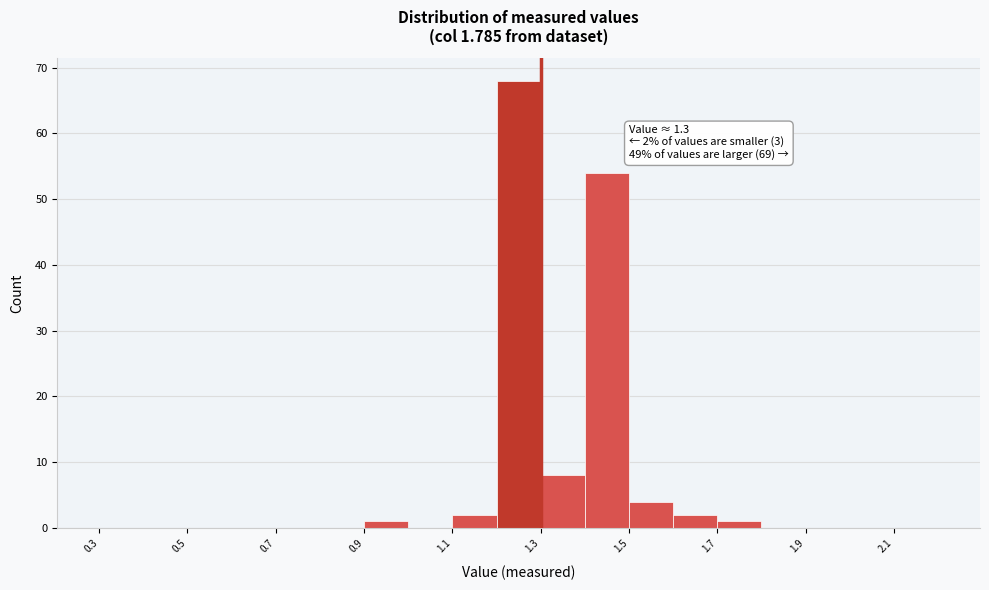

Over which range of the x-axis is the bar tallest?

1.2 to 1.3